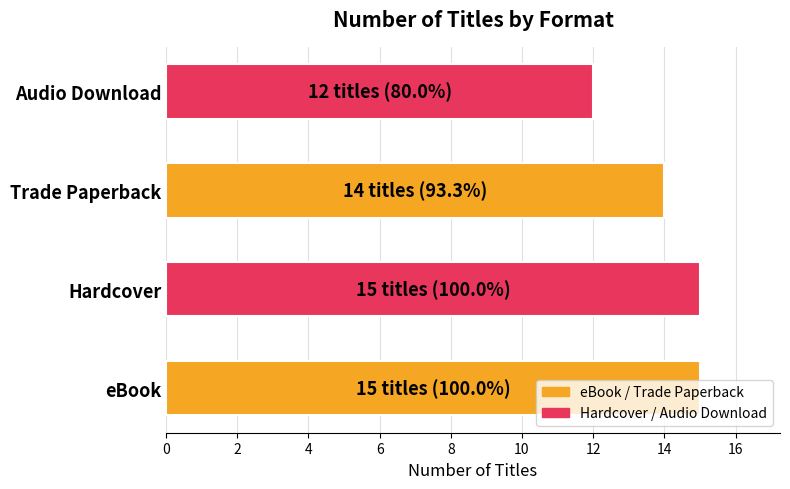

Between Hardcover and Trade Paperback, which is larger?

Hardcover